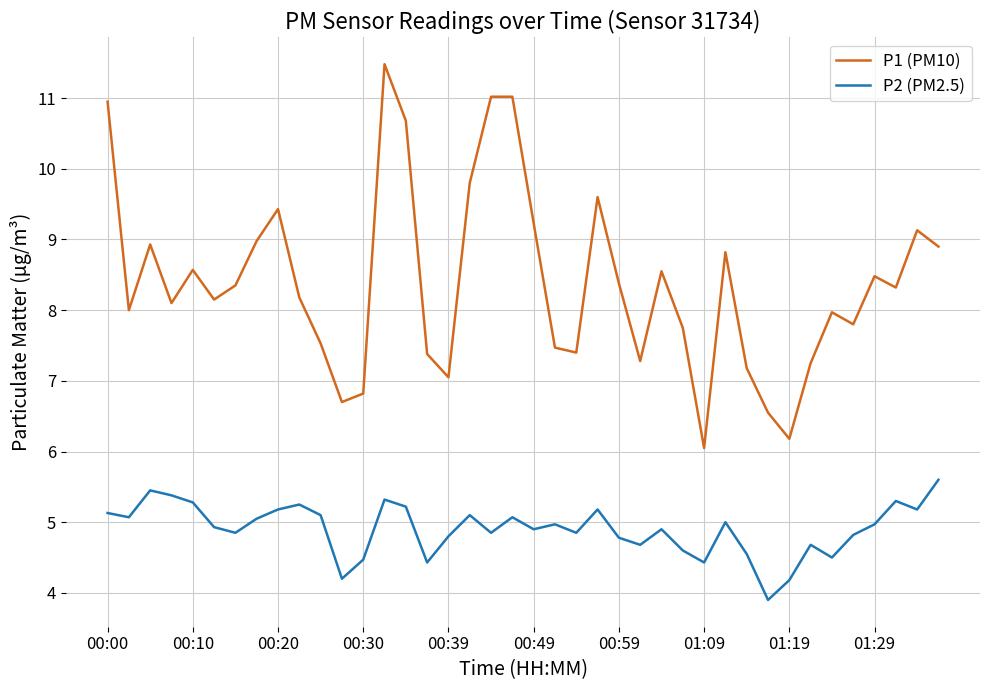

Which series has the largest range (max minus min)?

P1 (PM10)